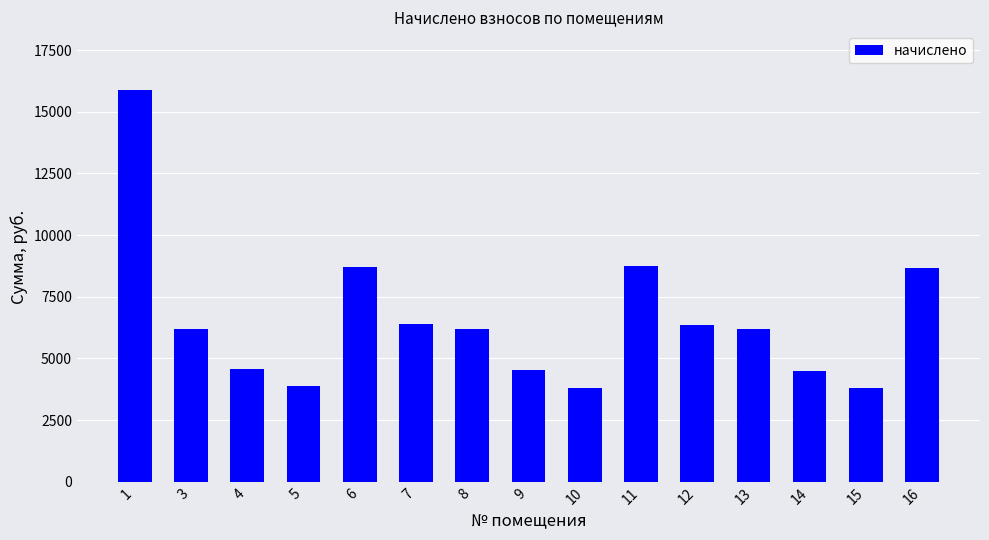

What is the sum of the values at 11 and 4?

13315.1